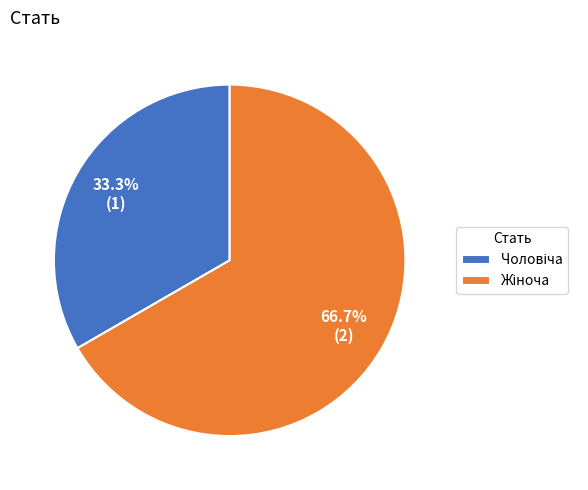

Is there a majority slice in this chart?

Yes